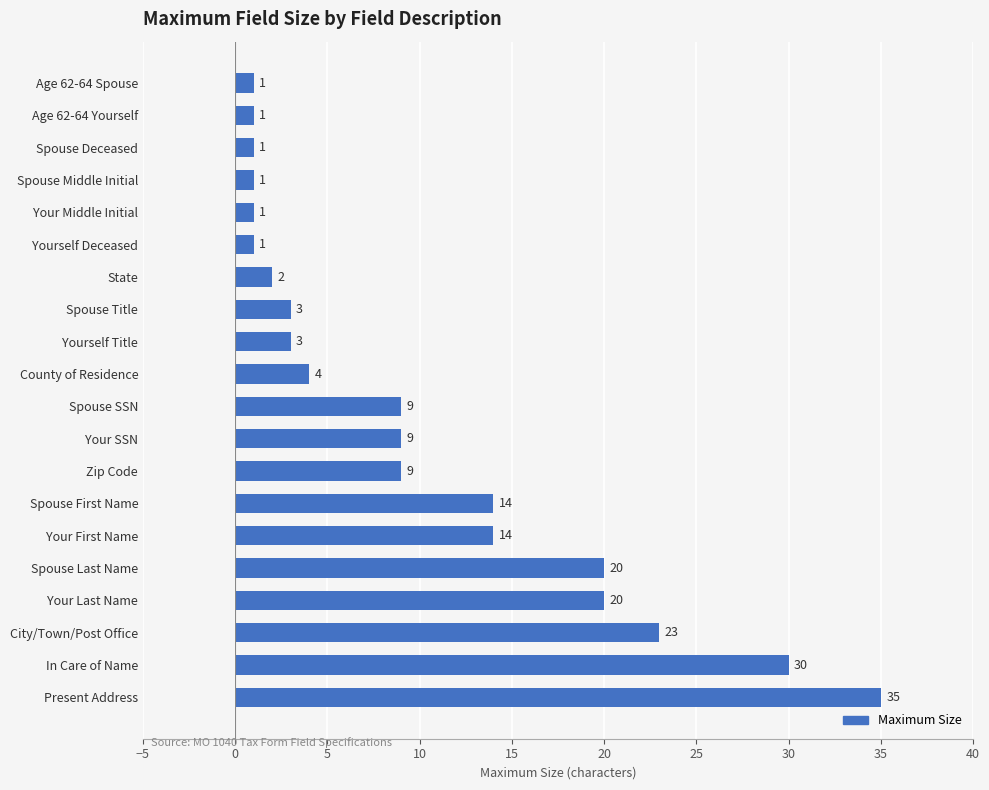

What is the approximate value at City/Town/Post Office, to the nearest 5?

25